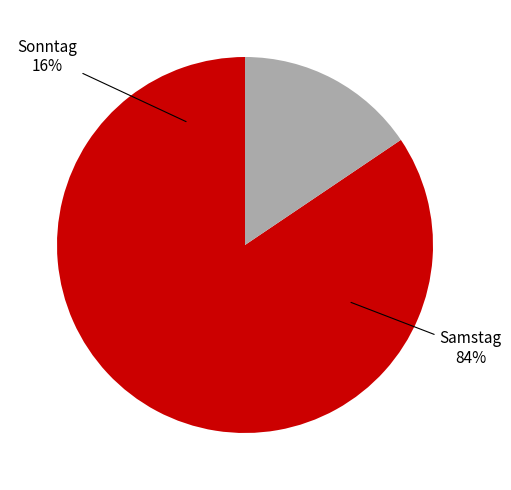

What percentage is the Samstag slice, to the nearest percent?

84%